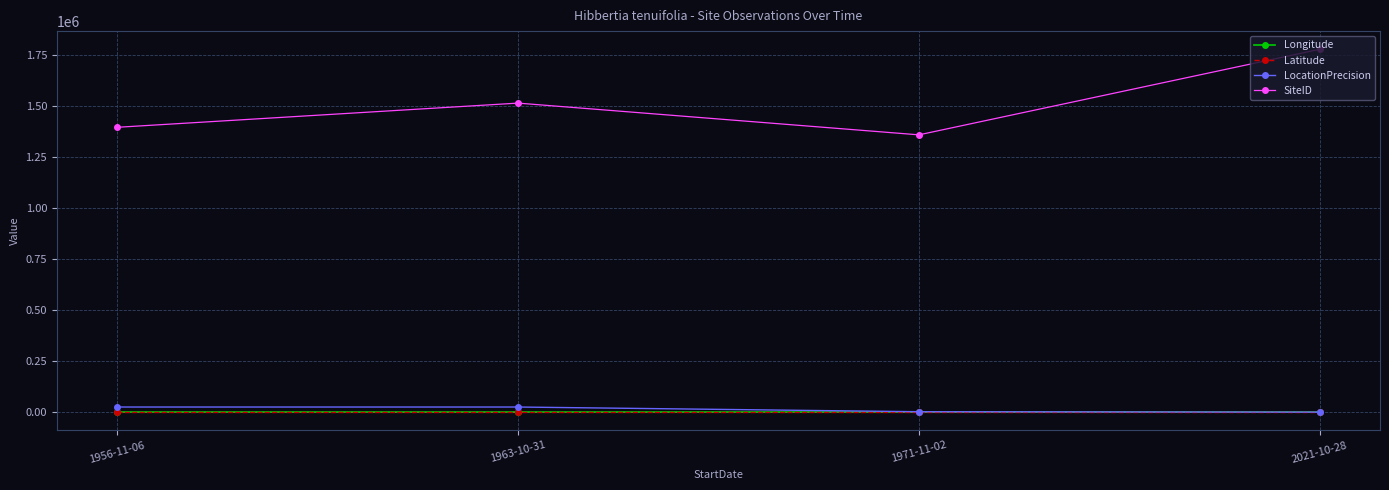

What is the value of the SiteID point at the 2nd from the left?

1512553.0